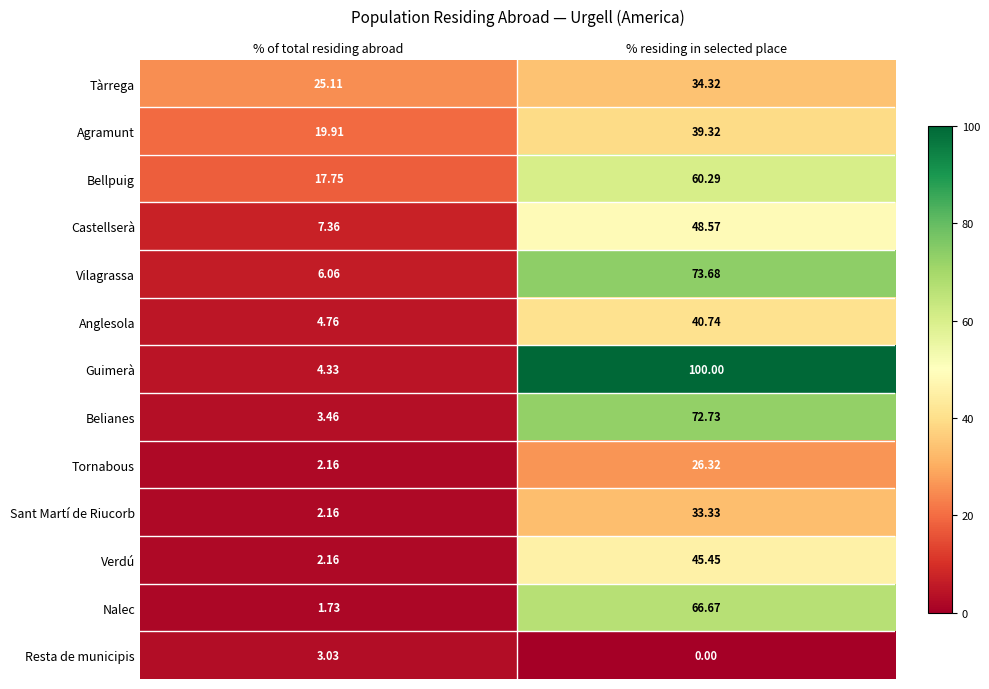

How many data points in Resta de municipis are above 3?

1